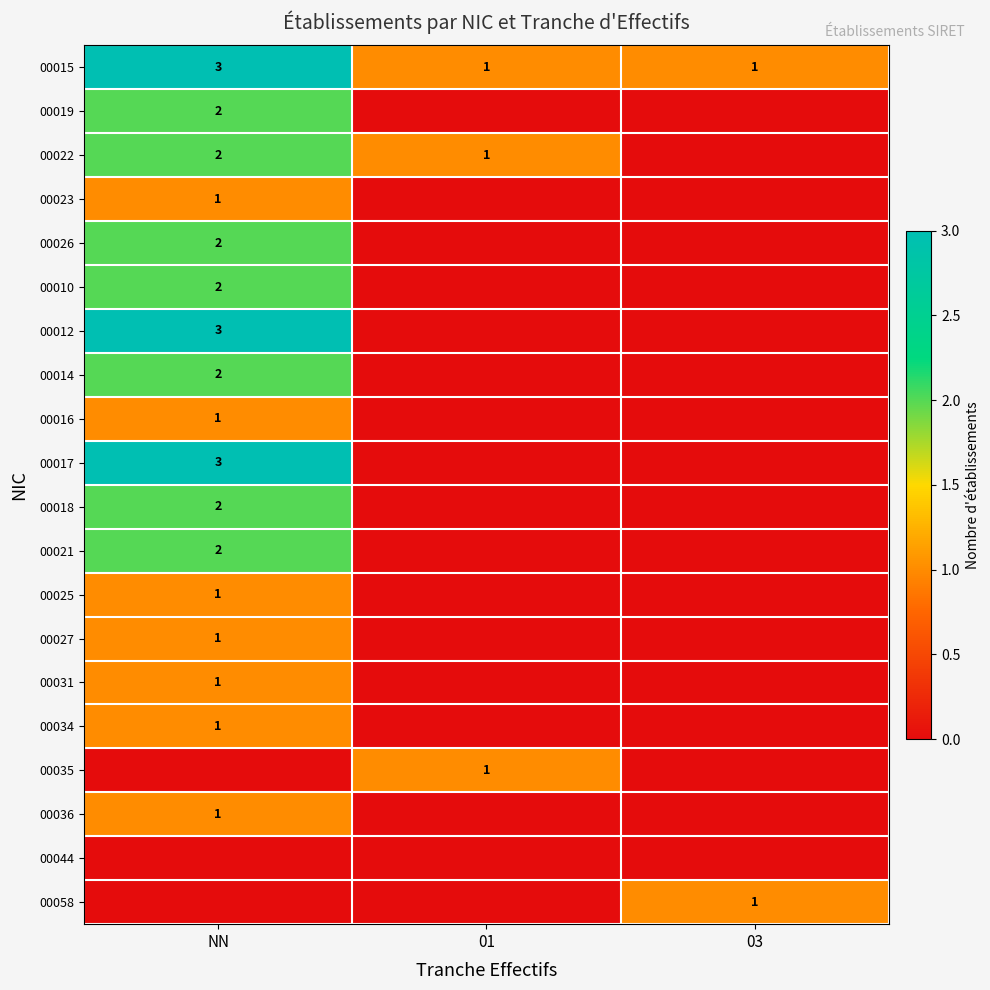

True or false: 00015 has a value of 3 at NN.

True